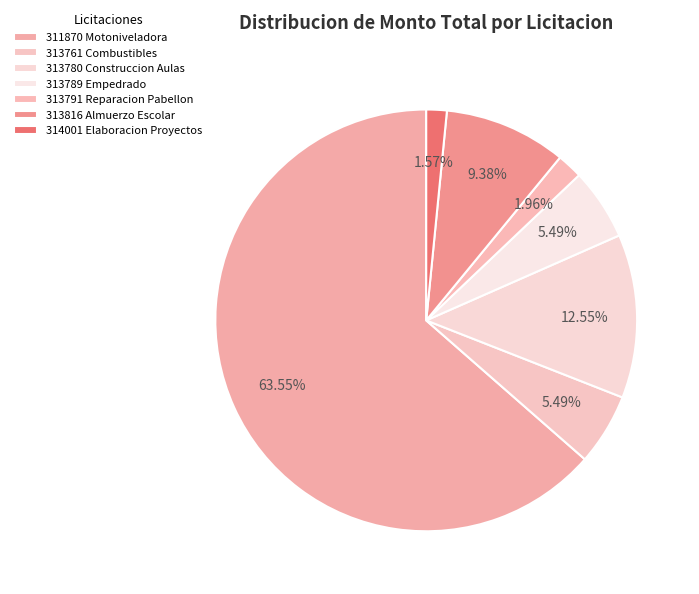

Is 311870 Motoniveladora the majority of the pie?

Yes